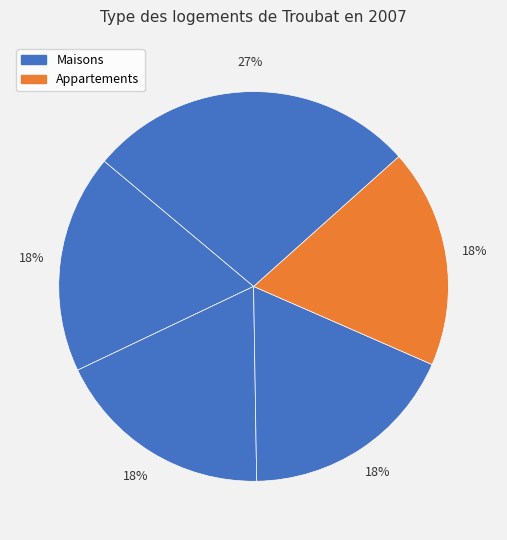

How many slices are in this pie chart?

5